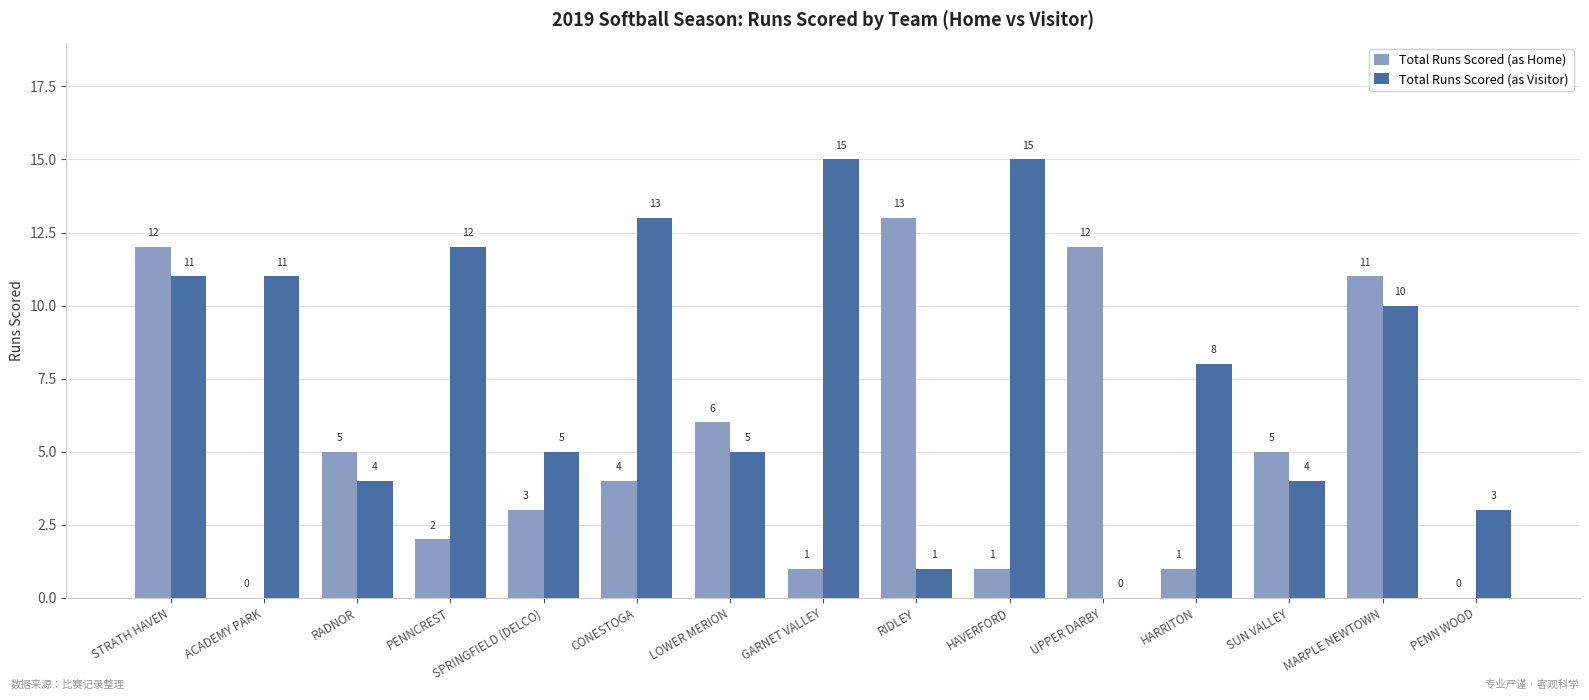

The value of Total Runs Scored (as Home) at MARPLE NEWTOWN is 17. True or false?

False